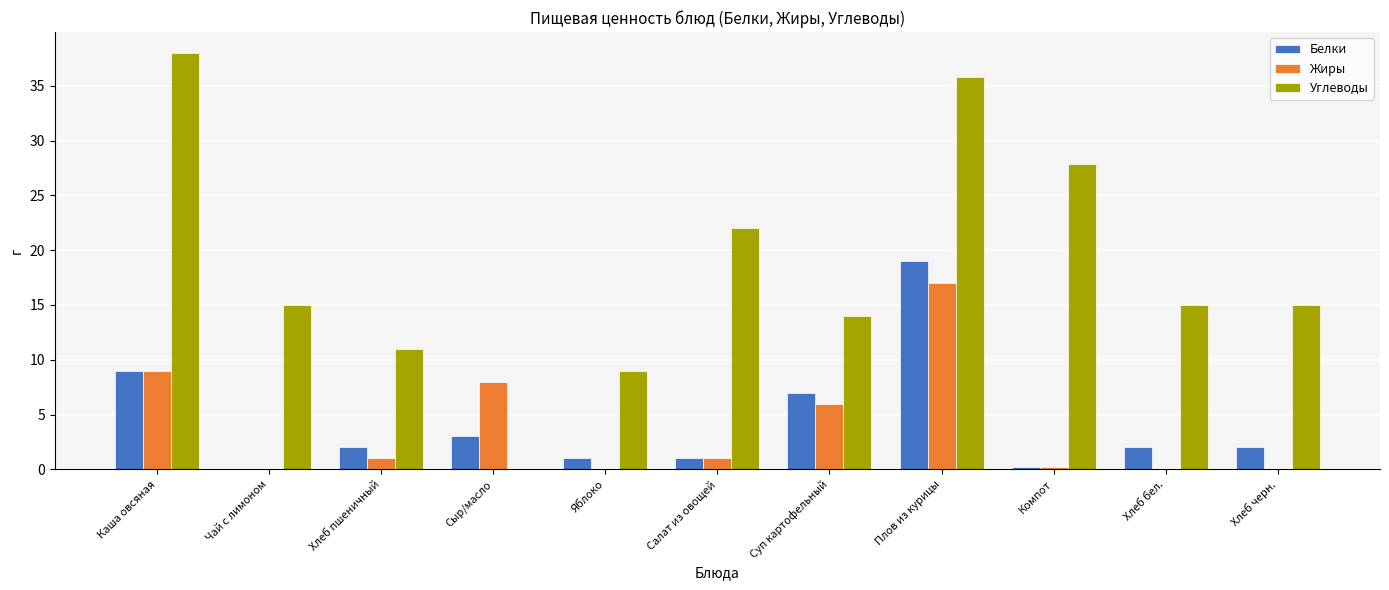

Read the Белки value at Яблоко.

1.0